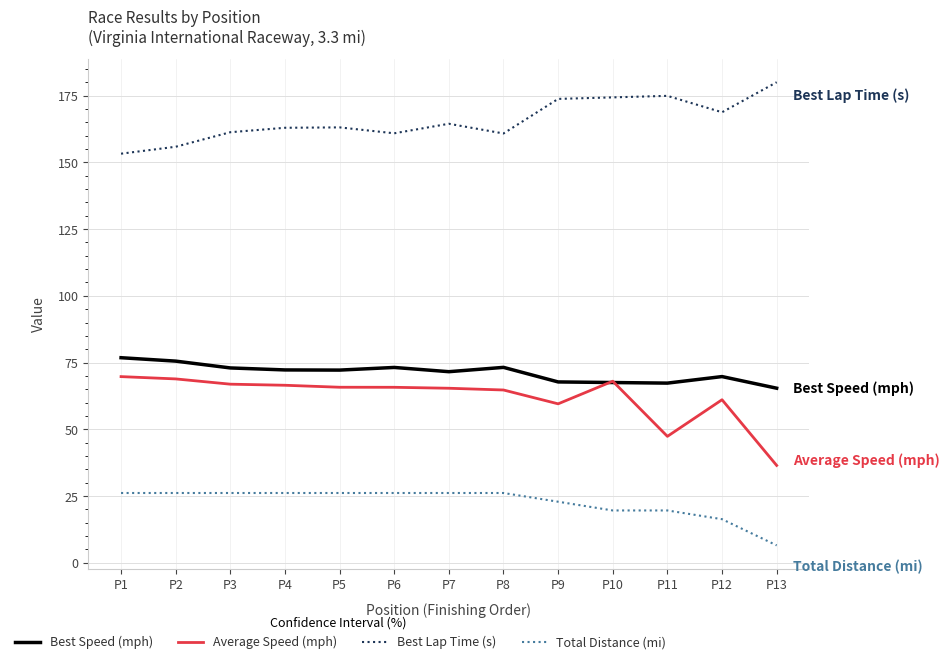

What is the lowest value of the Best Speed (mph) series?

65.4